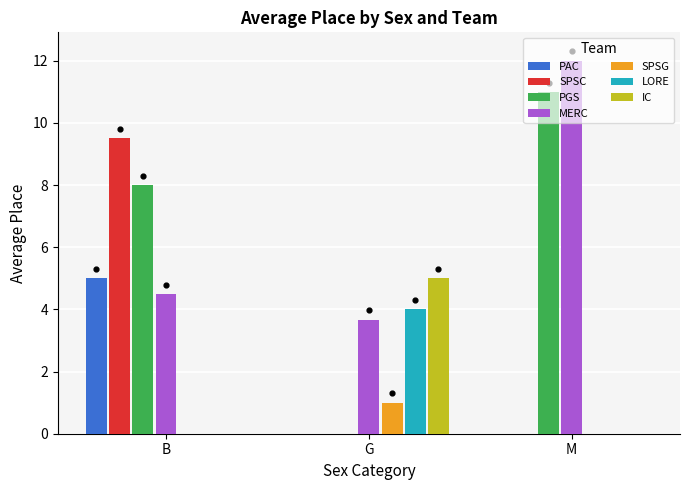

What is the sum of all SPSC values?

9.5